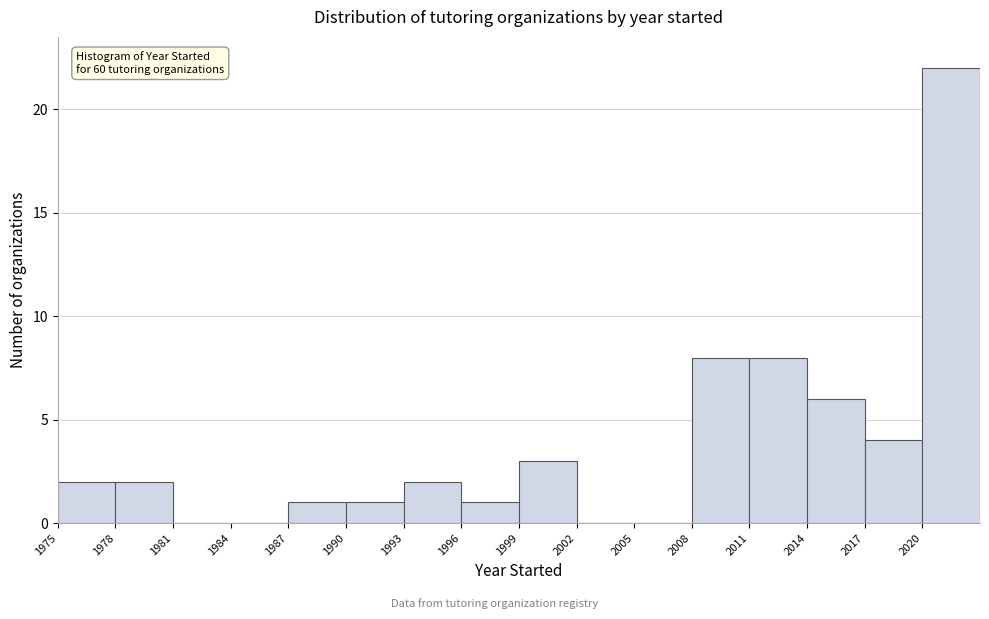

Over which range of the x-axis is the bar tallest?

2020 to 2023